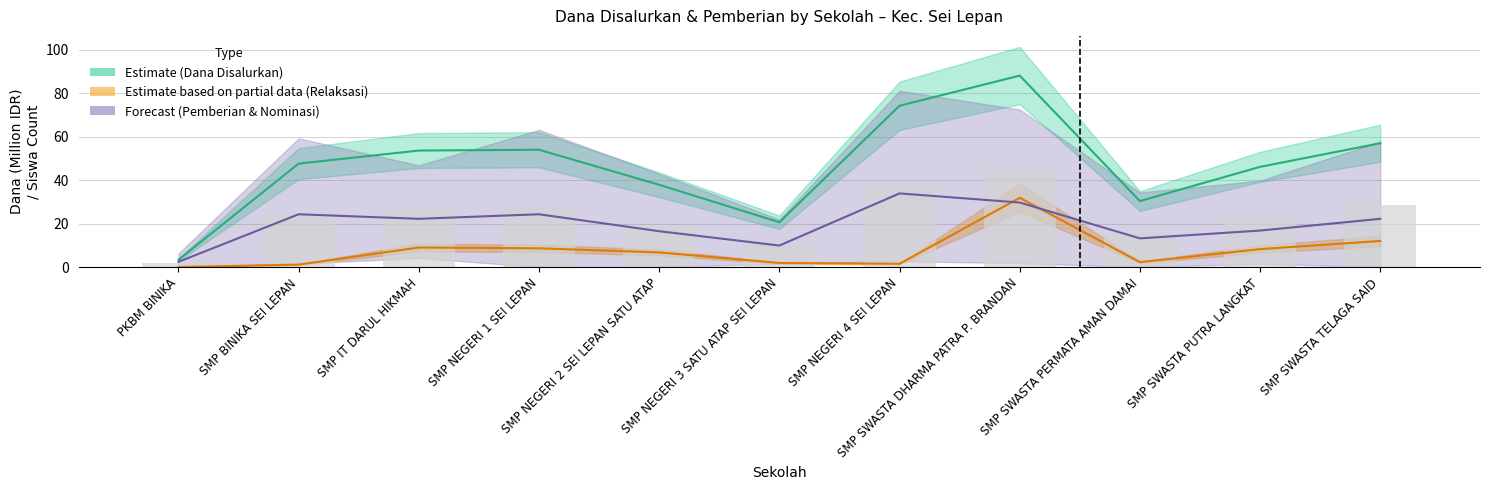

Which series has the largest total across all categories?

Dana Disalurkan